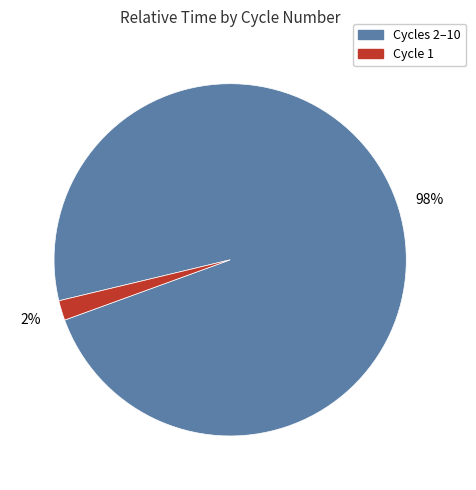

To the nearest percent, what is the average slice percentage?

50%